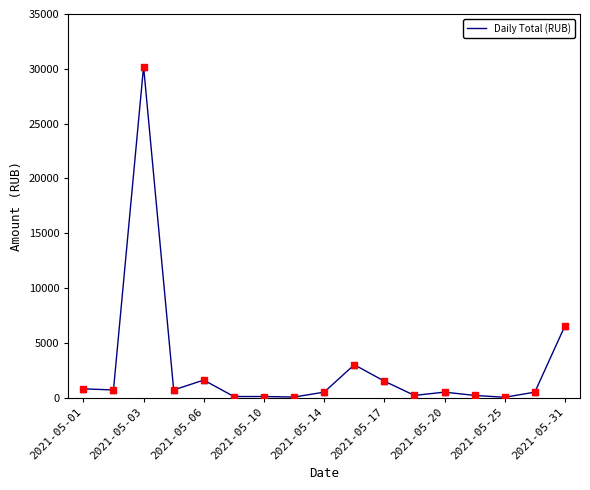

What is the maximum value shown in the chart?

30200